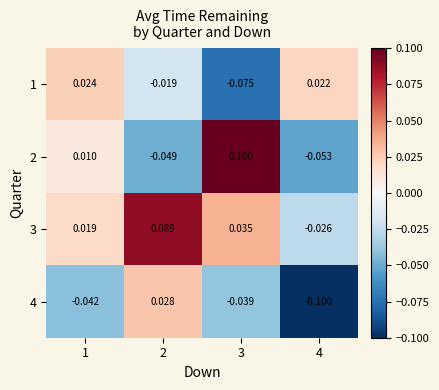

Is the value of 4 at 3 greater than the value of 1 at 1?

No